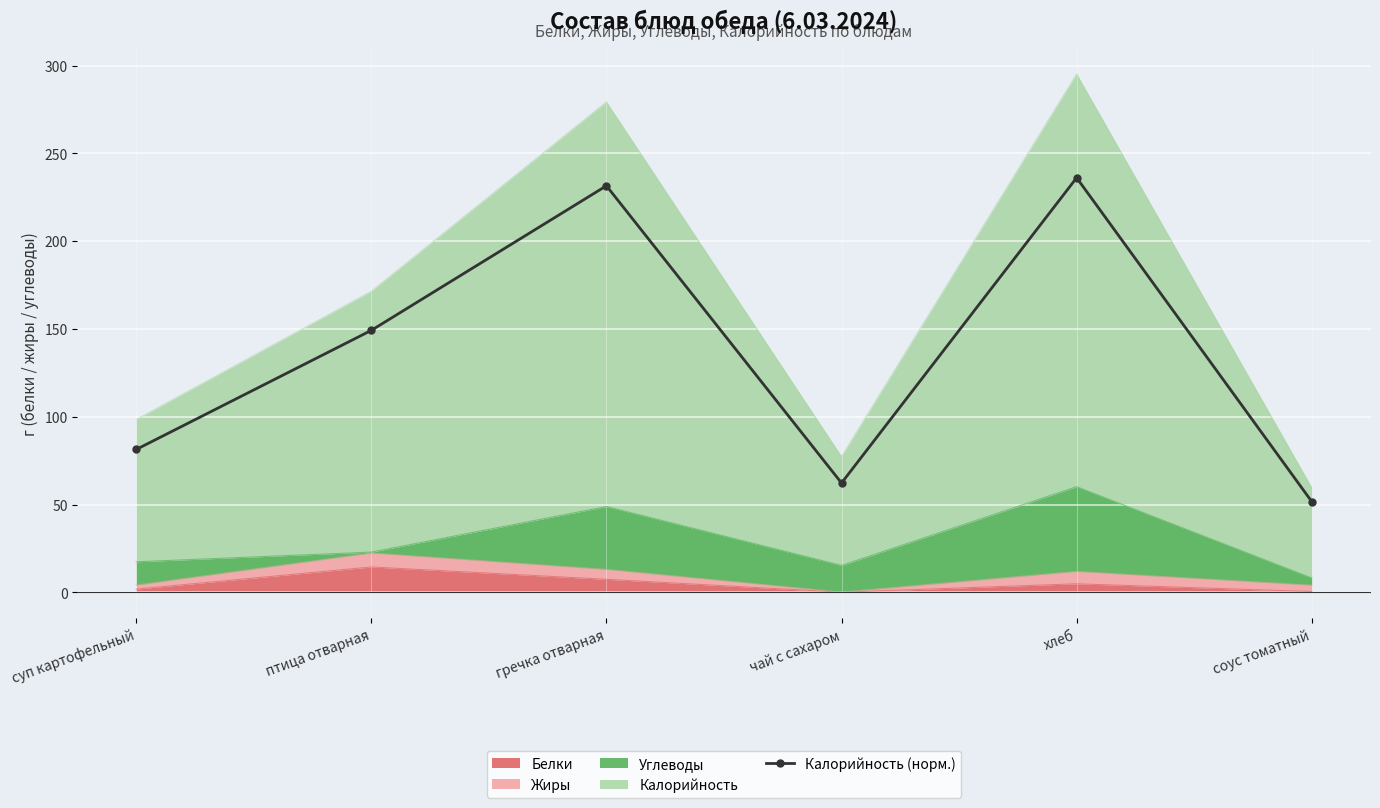

List the labels in order of value, largest first.

хлеб, гречка отварная, птица отварная, суп картофельный, чай с сахаром, соус томатный